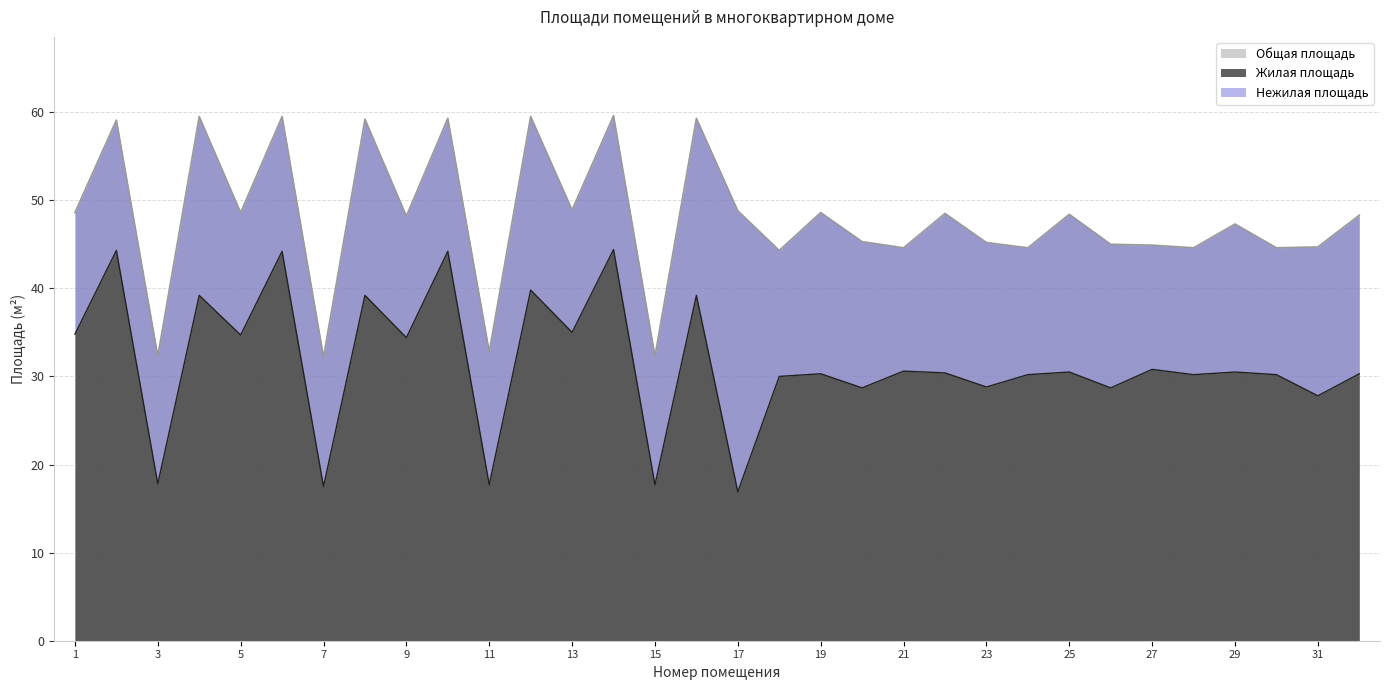

The Общая площадь series shows 32.2 at 7. True or false?

True